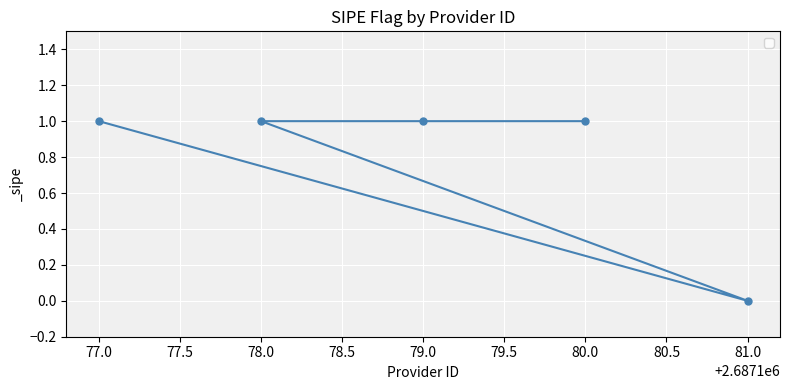

The chart shows a value of 0 at 81.0. True or false?

True